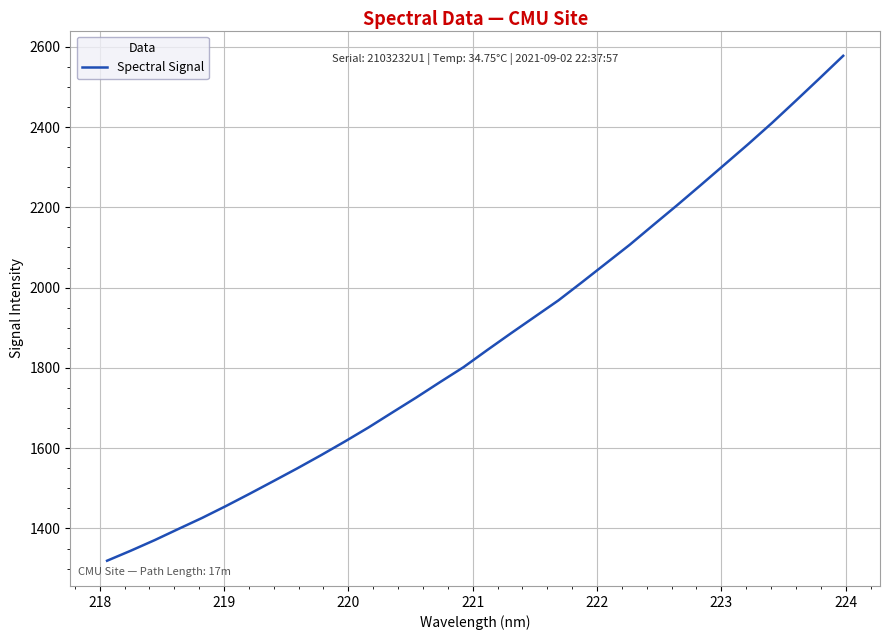

How many series are shown in this chart?

1